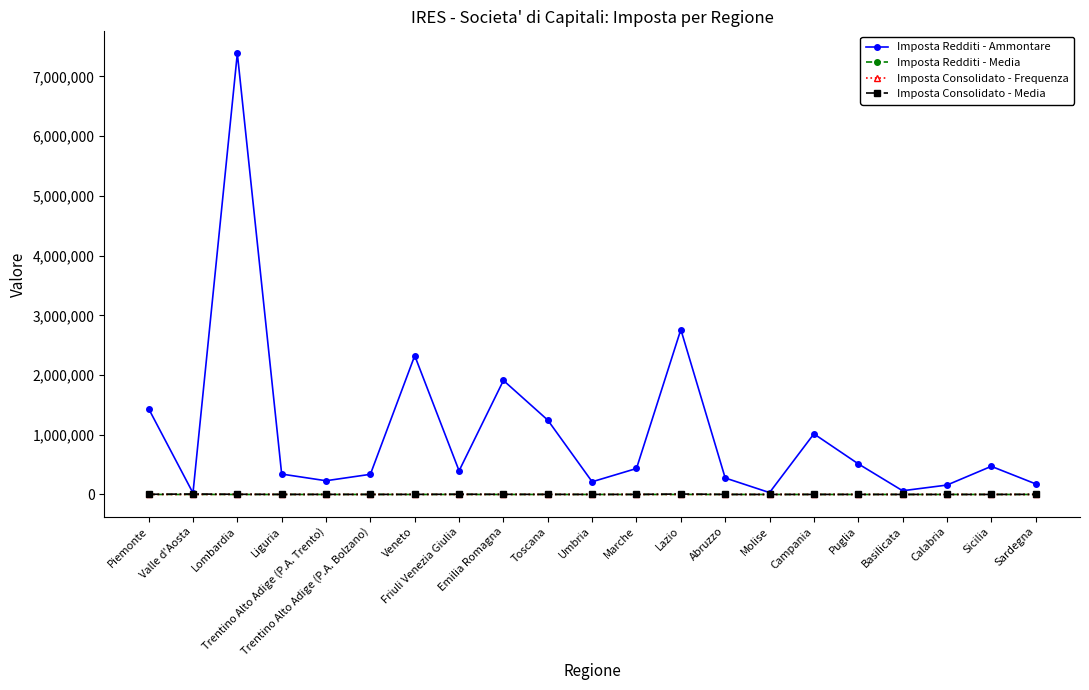

How many distinct data groups are displayed?

4